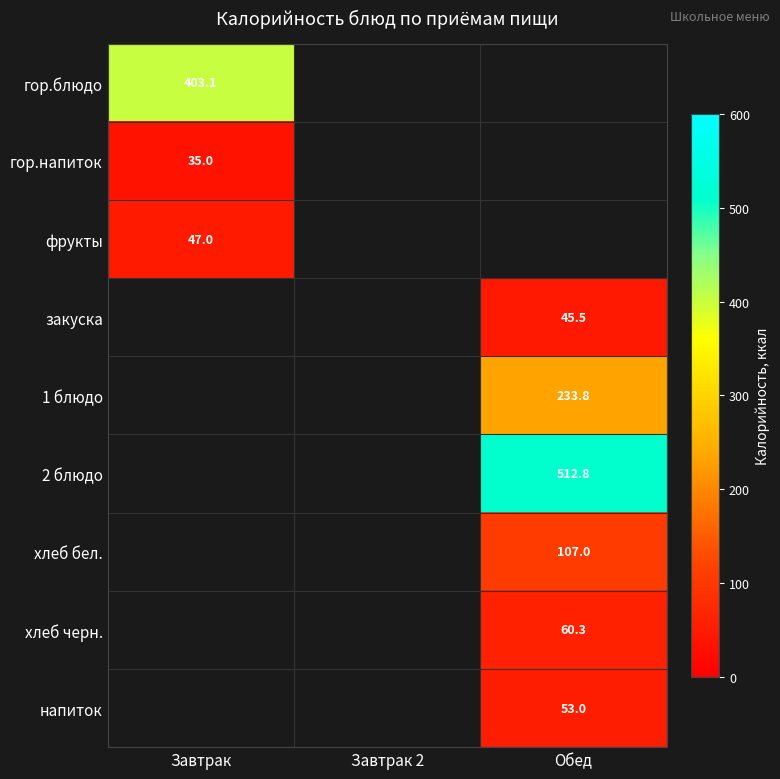

What is the smallest value displayed?

35.0